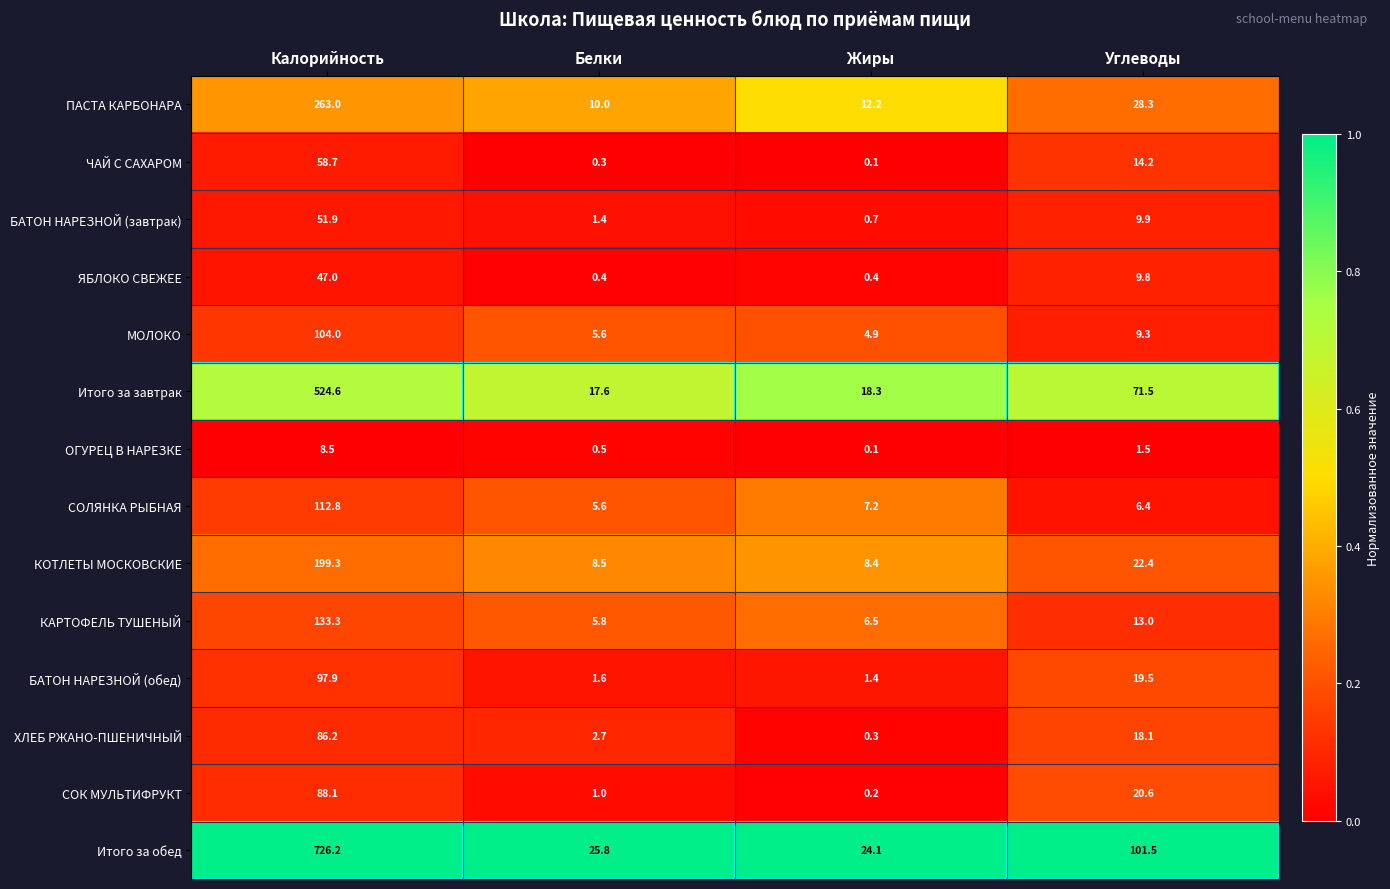

Between Калорийность and Белки, which series saw the biggest shift?

Итого за обед